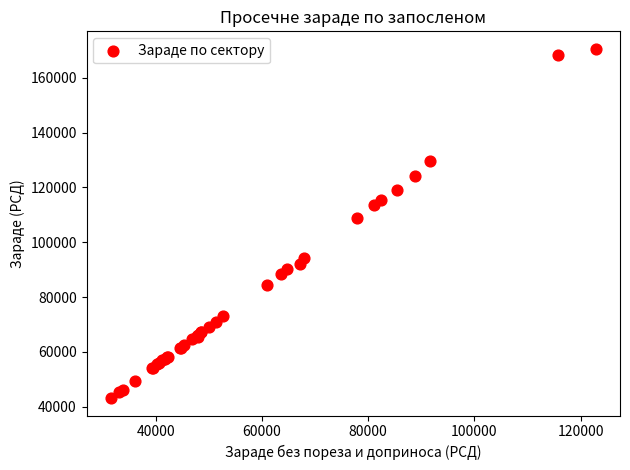

What Y value in the scatter plot is closest to 106847?

108897